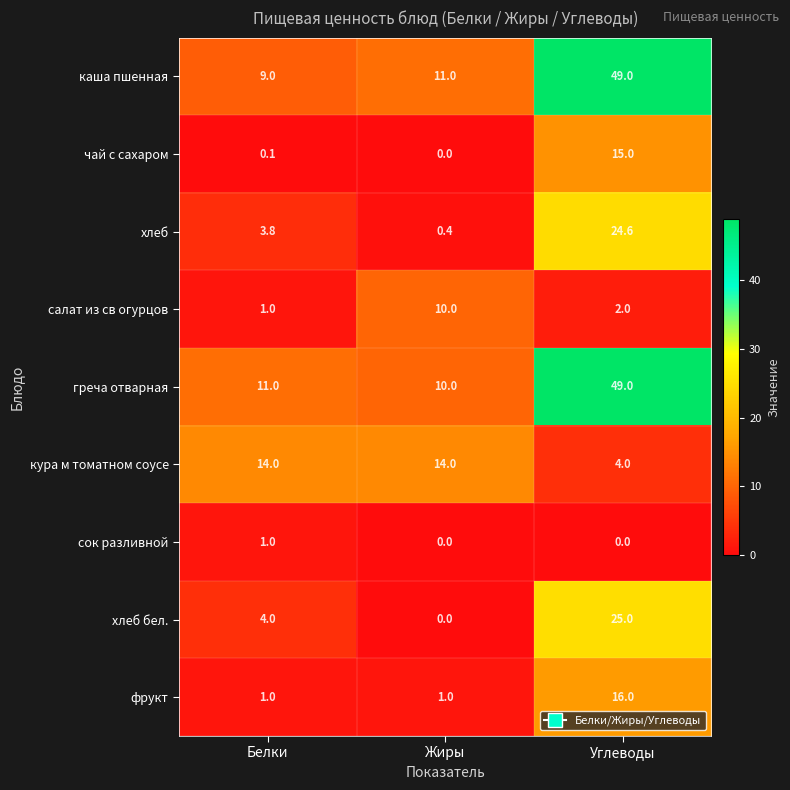

The value of кура м томатном соусе at Углеводы is 6.8. True or false?

False